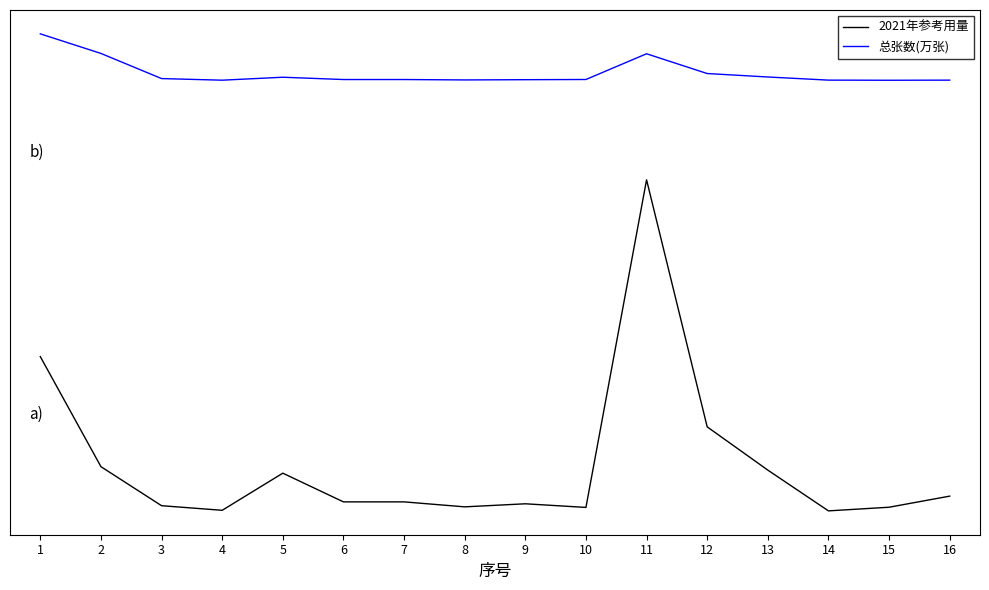

What are all the series names shown in the legend?

2021年参考用量, 总张数(万张)